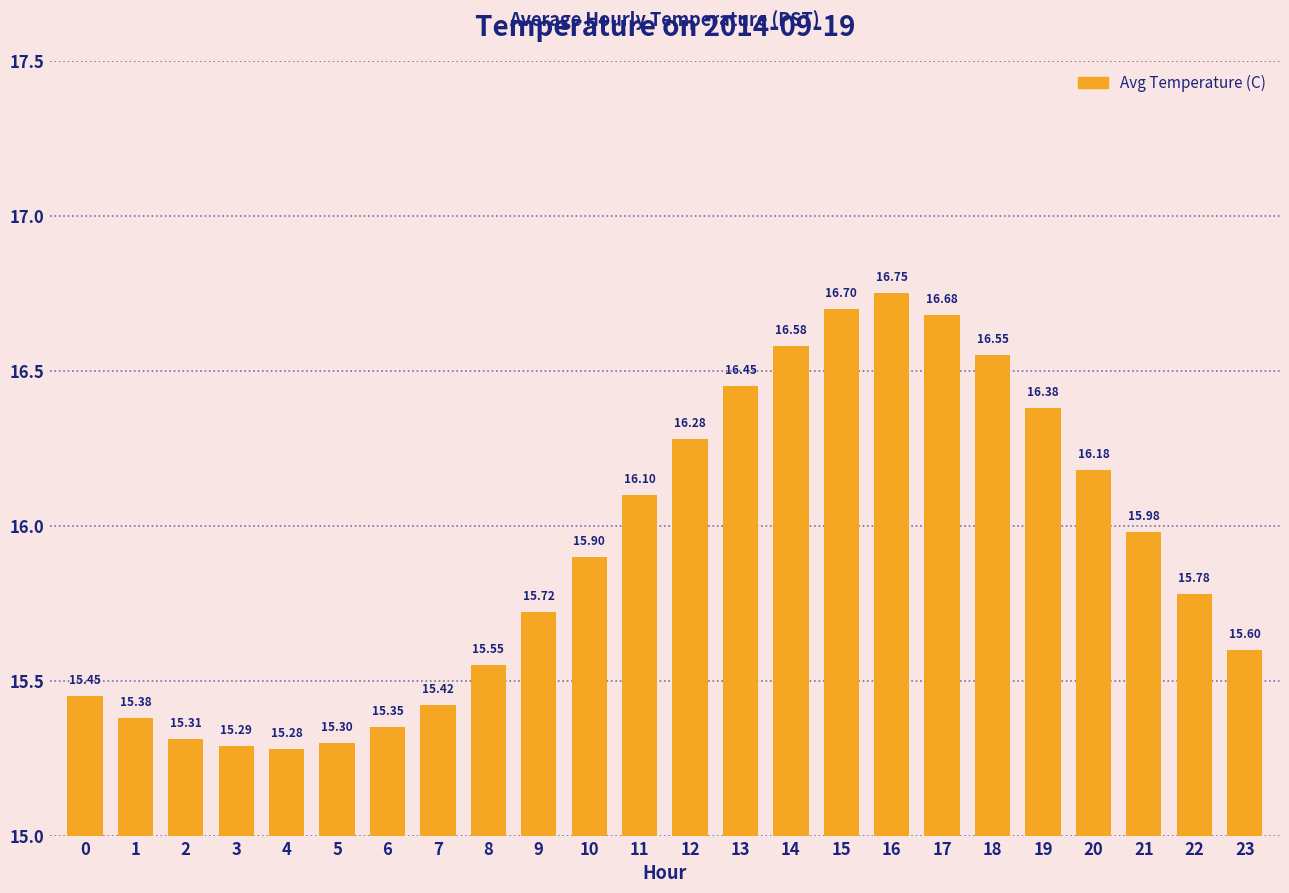

Where is the data nearest to the value 16?

21